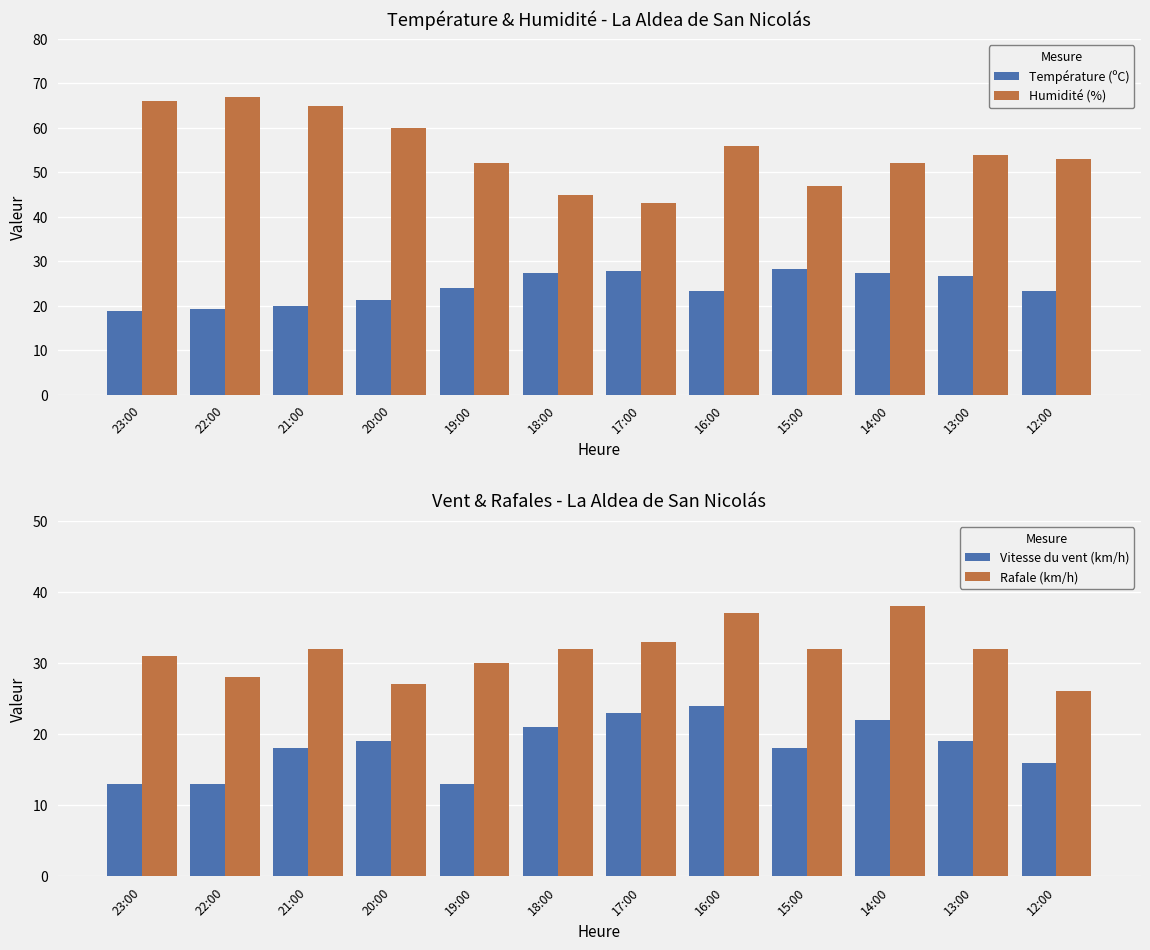

Is the value of Température (ºC) at 15:00 greater than the value of Humidité (%) at 19:00?

No